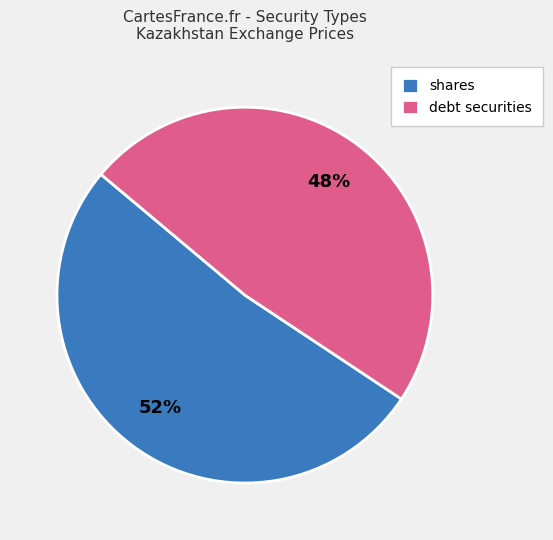

Do debt securities and shares together represent more than half of the pie?

Yes